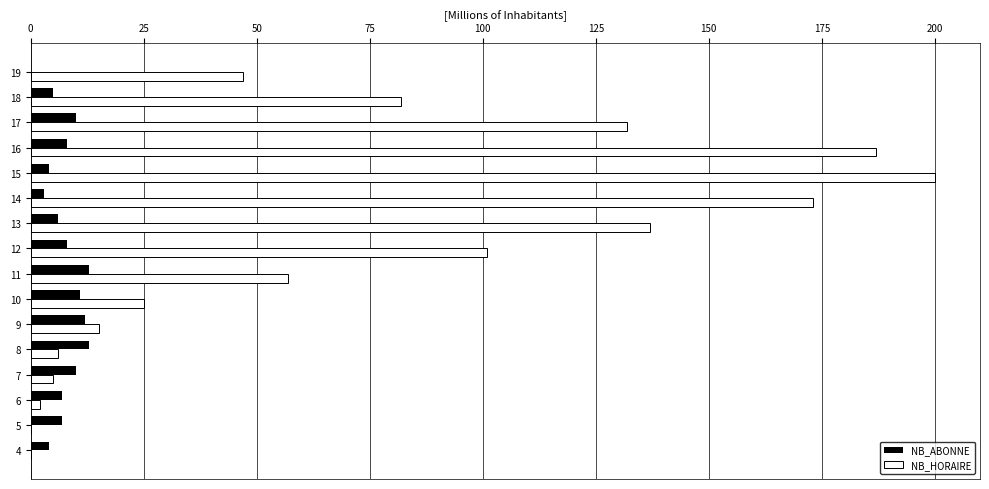

How many distinct data groups are displayed?

2